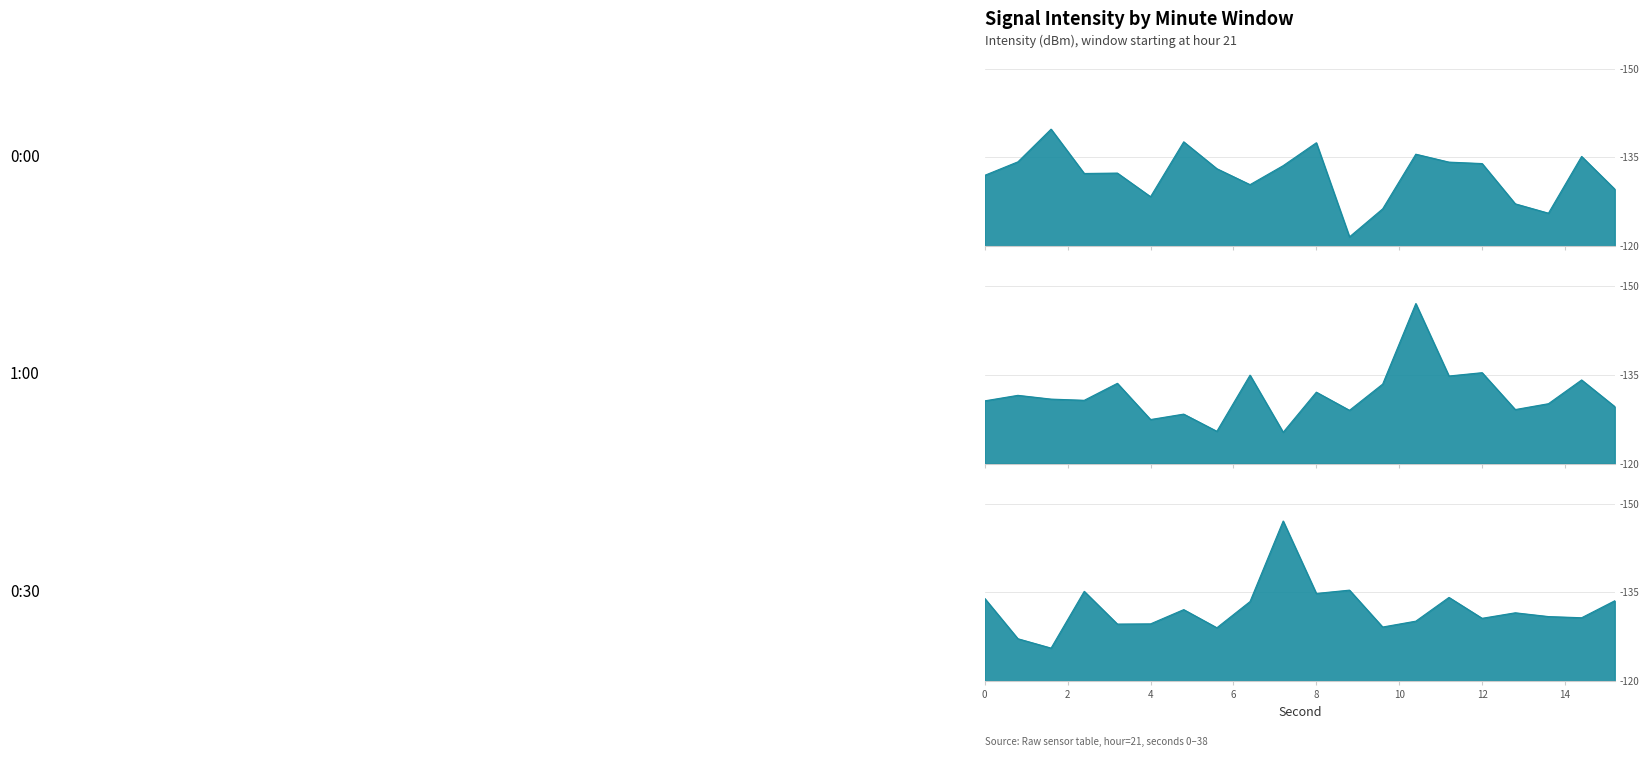

The value of 0:00 at 22 is 0.6. True or false?

False